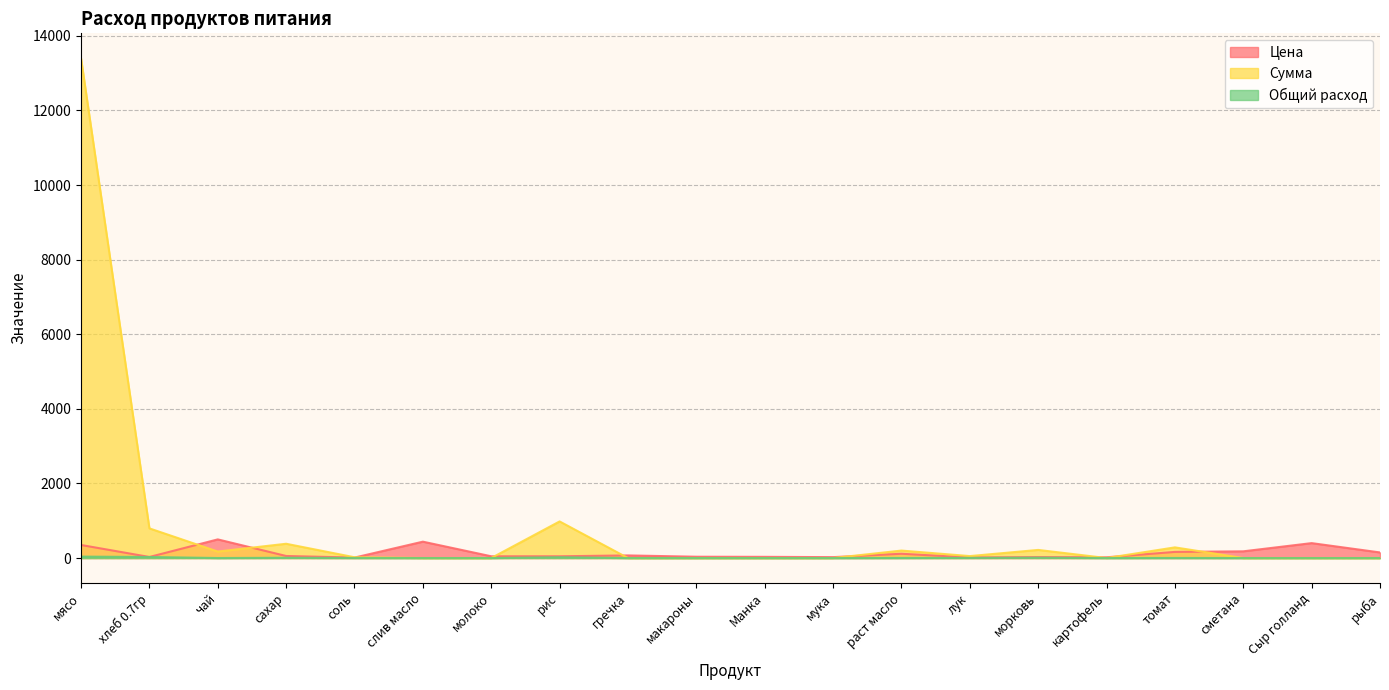

At which label does Цена reach its peak?

чай